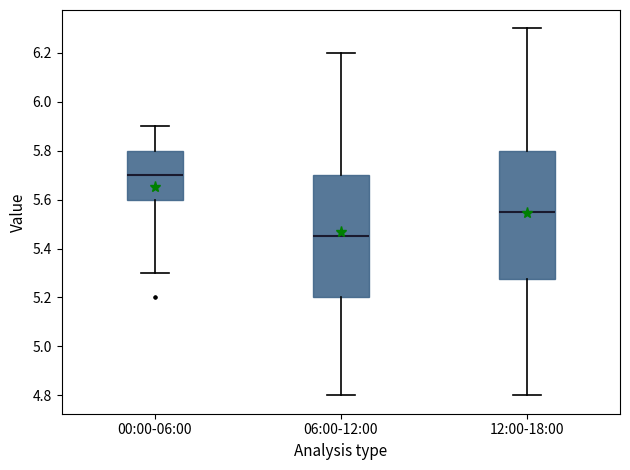

Reading left to right, read every box against the y-axis: the position of its median line, the range the box covers, and the ends of its whiskers. The values are not printed on the chart, so give them approximately, as read against the axis.

00:00-06:00: median 5.70, box 5.60 to 5.80, whiskers 5.30 to 5.90
06:00-12:00: median 5.46, box 5.20 to 5.70, whiskers 4.80 to 6.20
12:00-18:00: median 5.56, box 5.28 to 5.80, whiskers 4.80 to 6.30